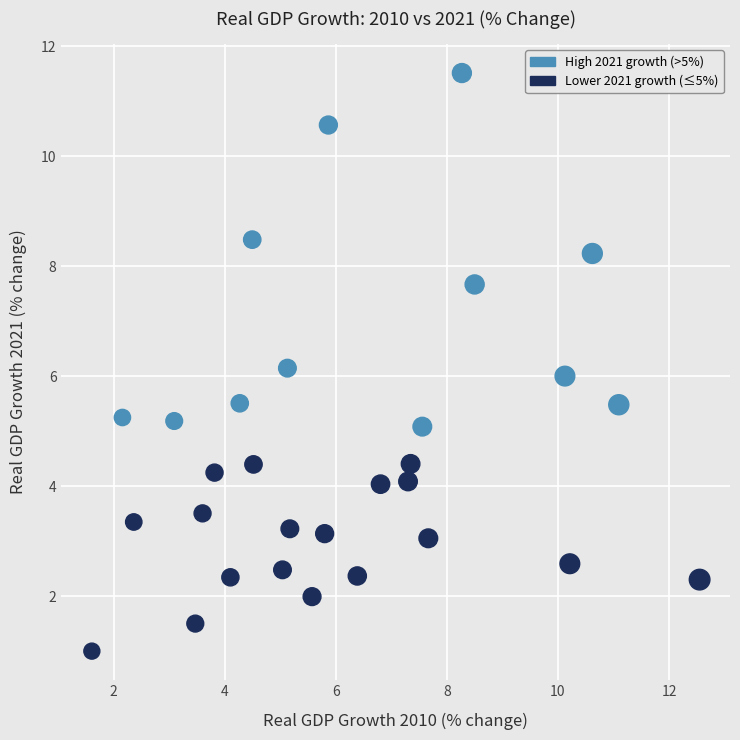

What is the range of Y values (max minus min)?

10.5